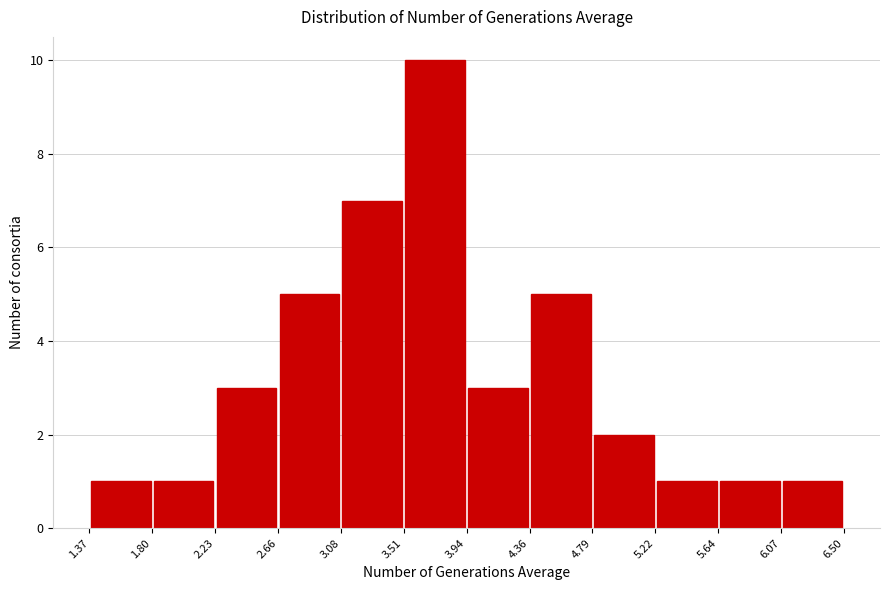

Reading left to right, list every bar in this chart as the range it spans on the x-axis followed by its height. The values are not printed on the chart, so give them approximately, as read against the axis.

1.37 to 1.80: 1
1.80 to 2.23: 1
2.23 to 2.66: 3
2.66 to 3.08: 5
3.08 to 3.51: 7
3.51 to 3.94: 10
3.94 to 4.36: 3
4.36 to 4.79: 5
4.79 to 5.22: 2
5.22 to 5.64: 1
5.64 to 6.07: 1
6.07 to 6.50: 1